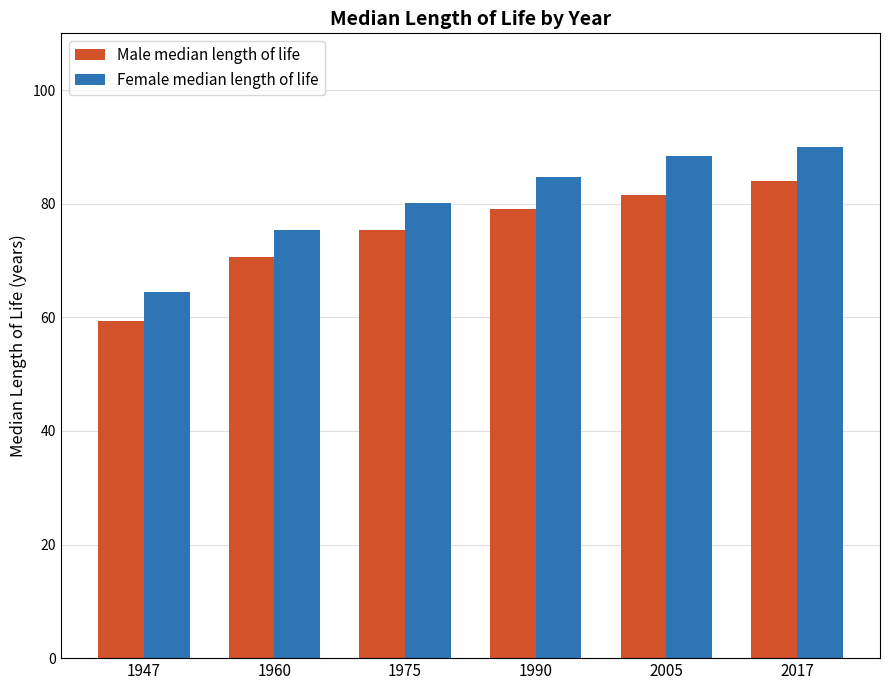

At which label does Female median length of life first exceed 84?

1990